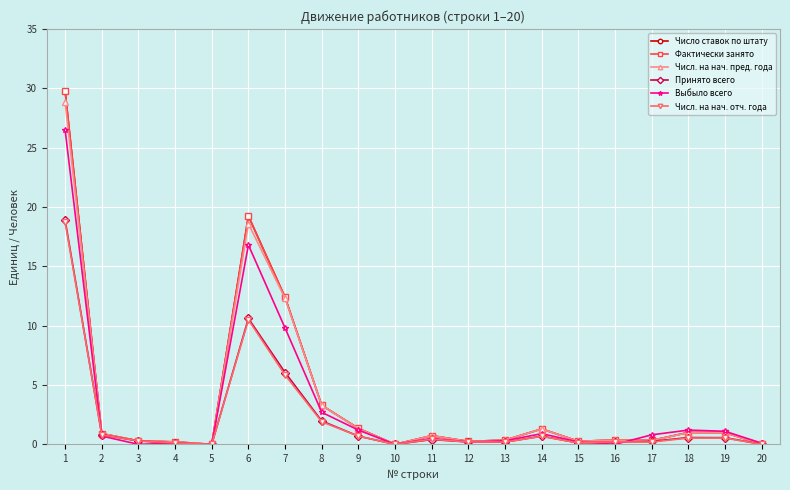

True or false: Числ. на нач. отч. года has a value of 0.1 at 12.

False